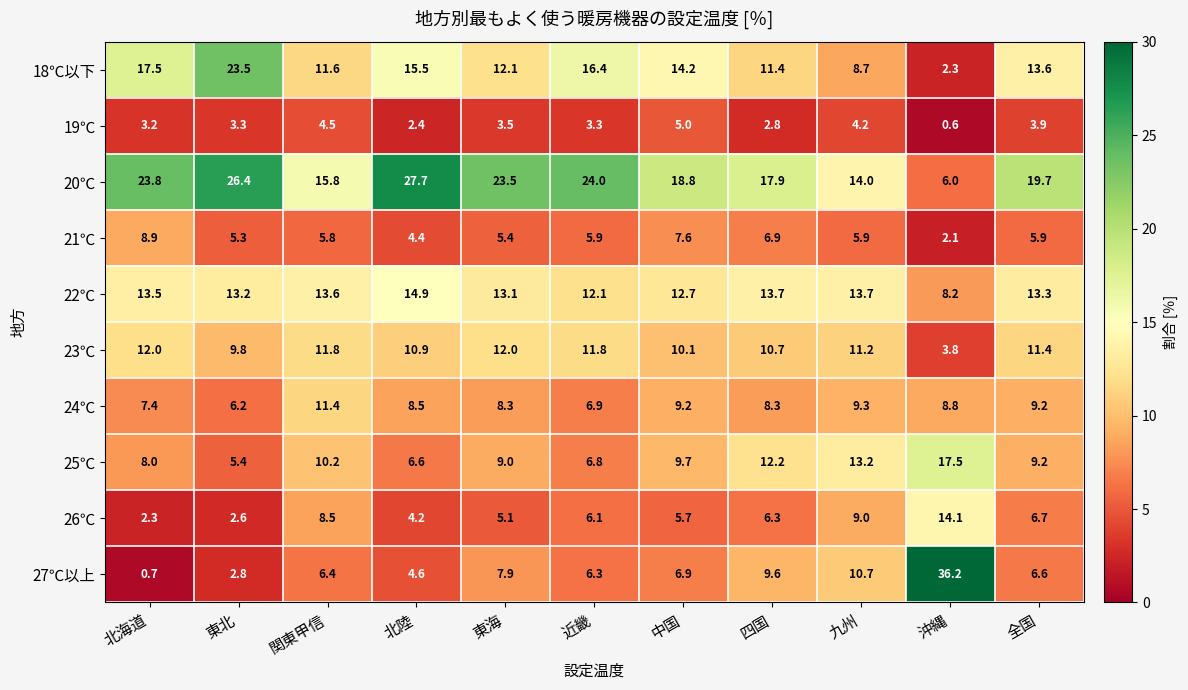

Is it true that 22℃ equals 13.1 at 東海?

True